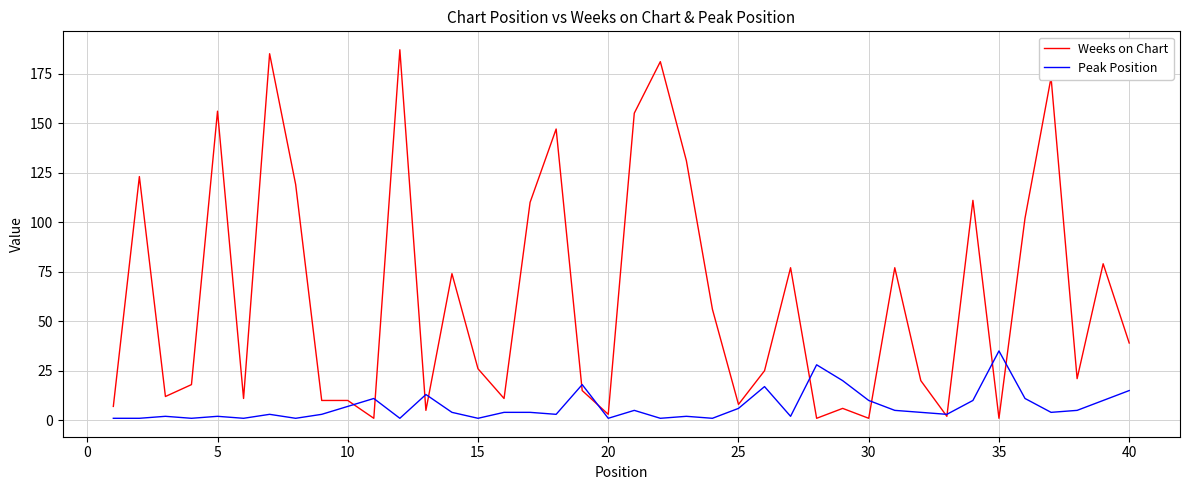

What is the minimum value for Weeks on Chart?

1